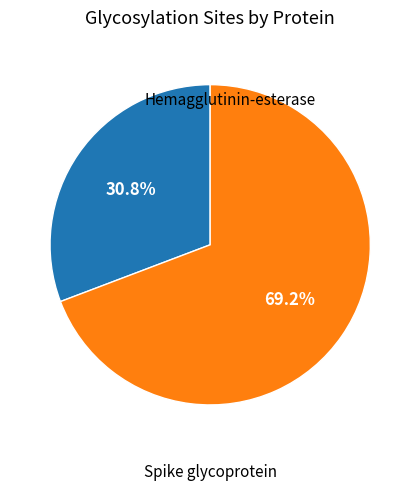

Is there a majority slice in this chart?

Yes